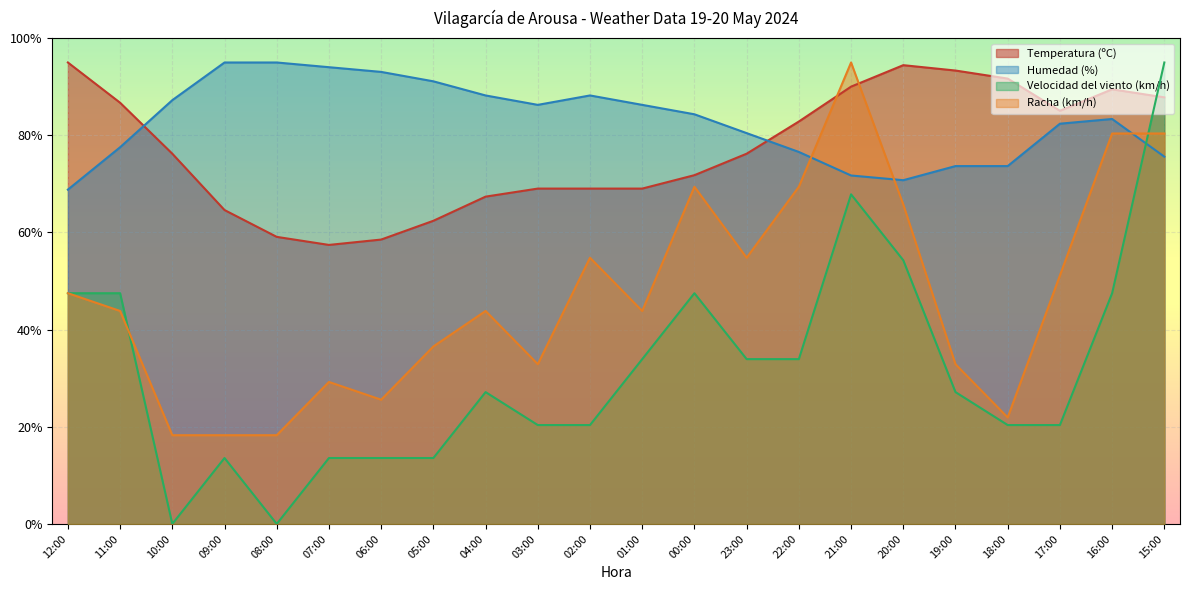

What is the difference between the maximum and minimum values in the Temperatura (ºC) series?

37.6